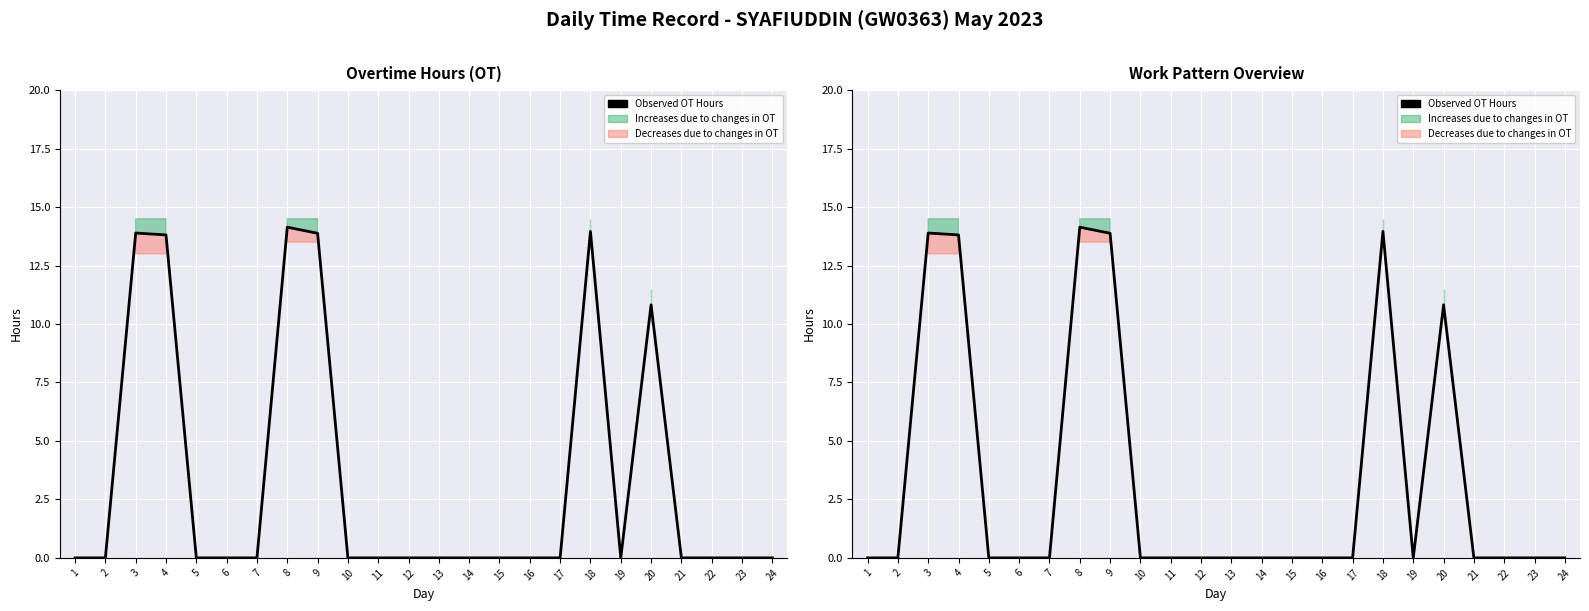

Which has a higher value, 19 or 2?

19